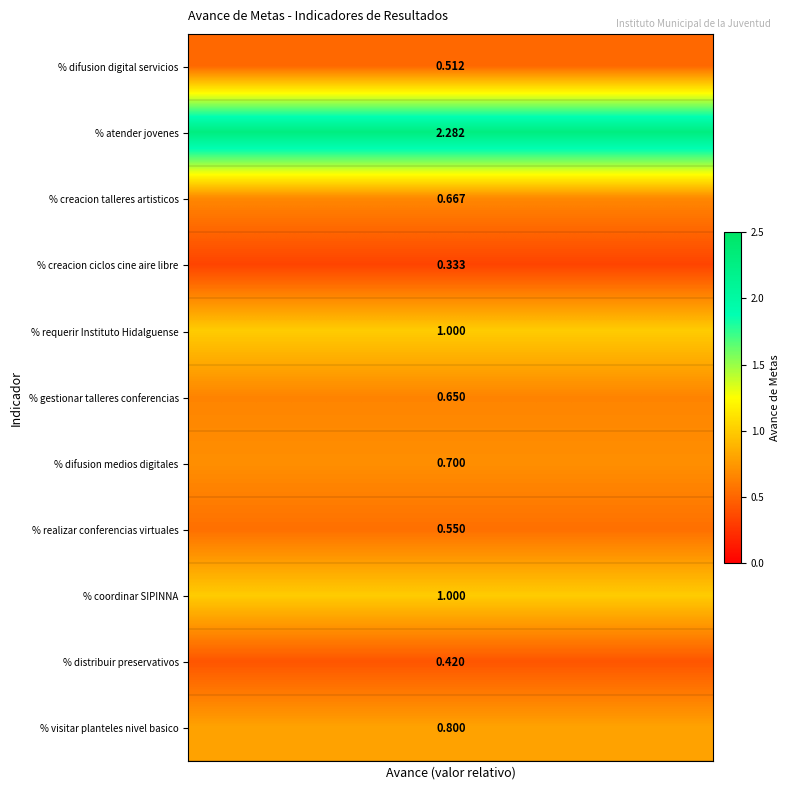

What is the spread (max minus min) of values at 4?

1.9